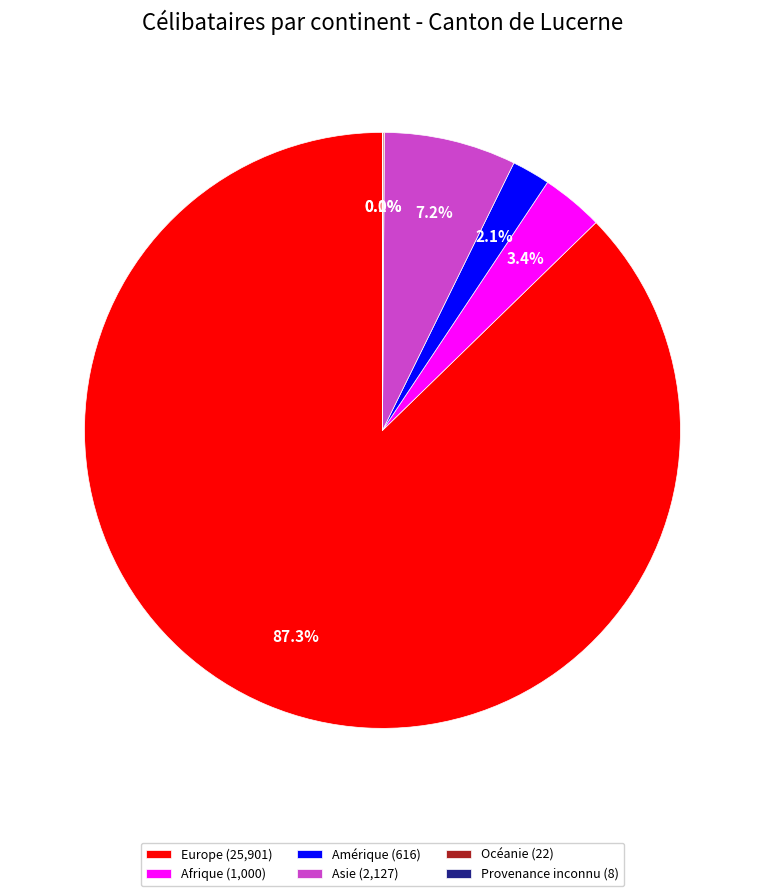

Does Europe (25,901) represent more than half of the total?

Yes